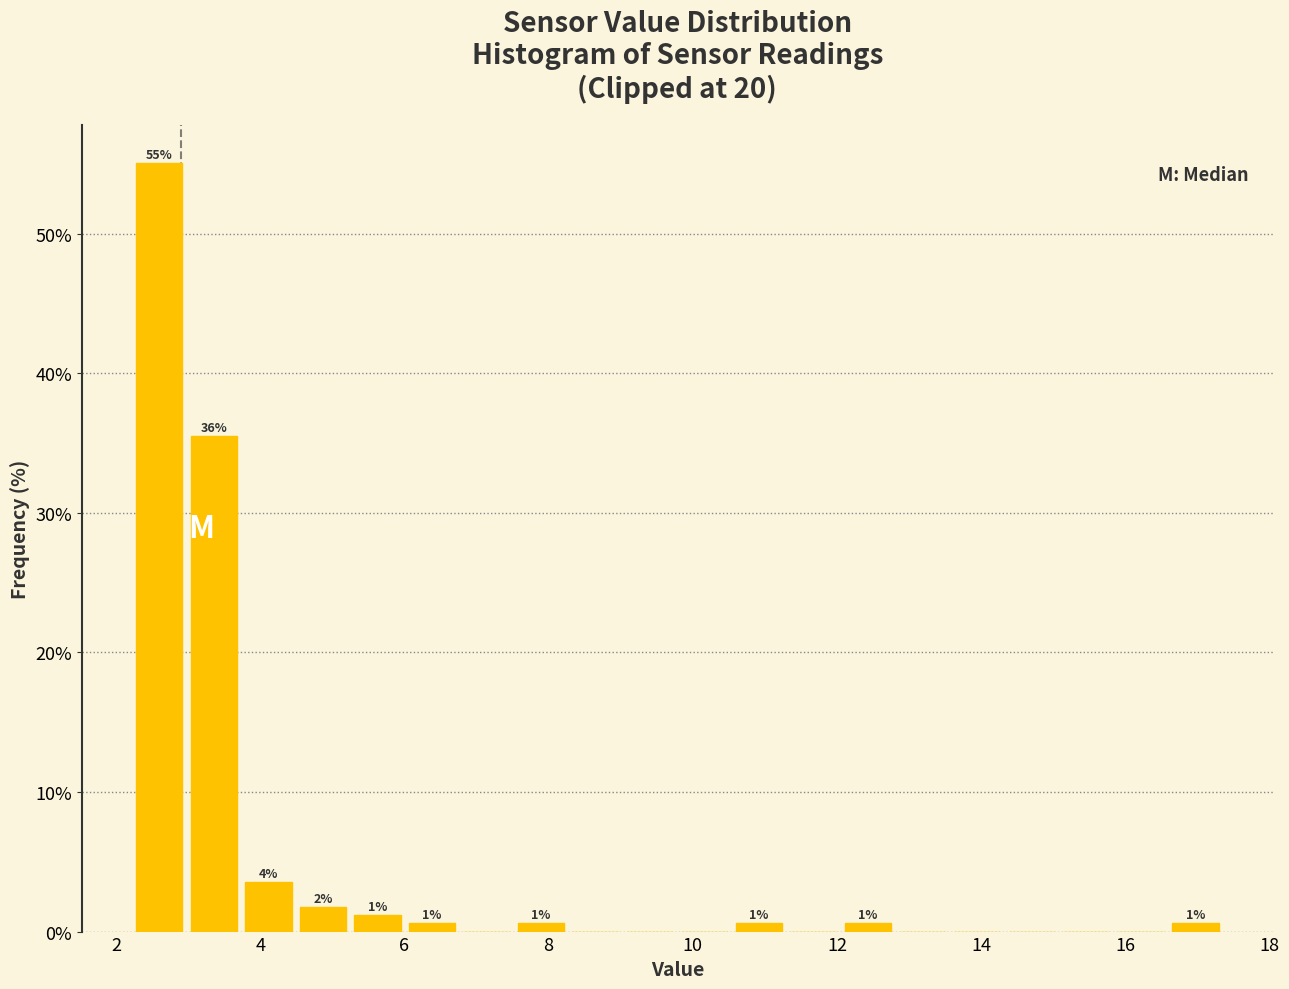

Read against the x-axis, roughly where is the centre of the tallest bar?

2.6